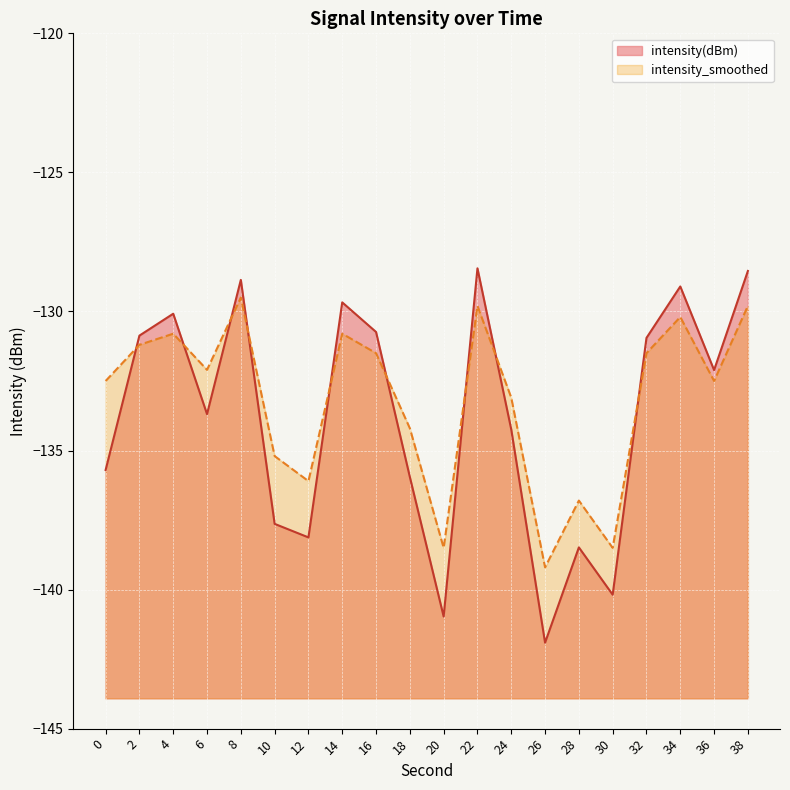

At which label does intensity_smoothed reach its minimum?

26